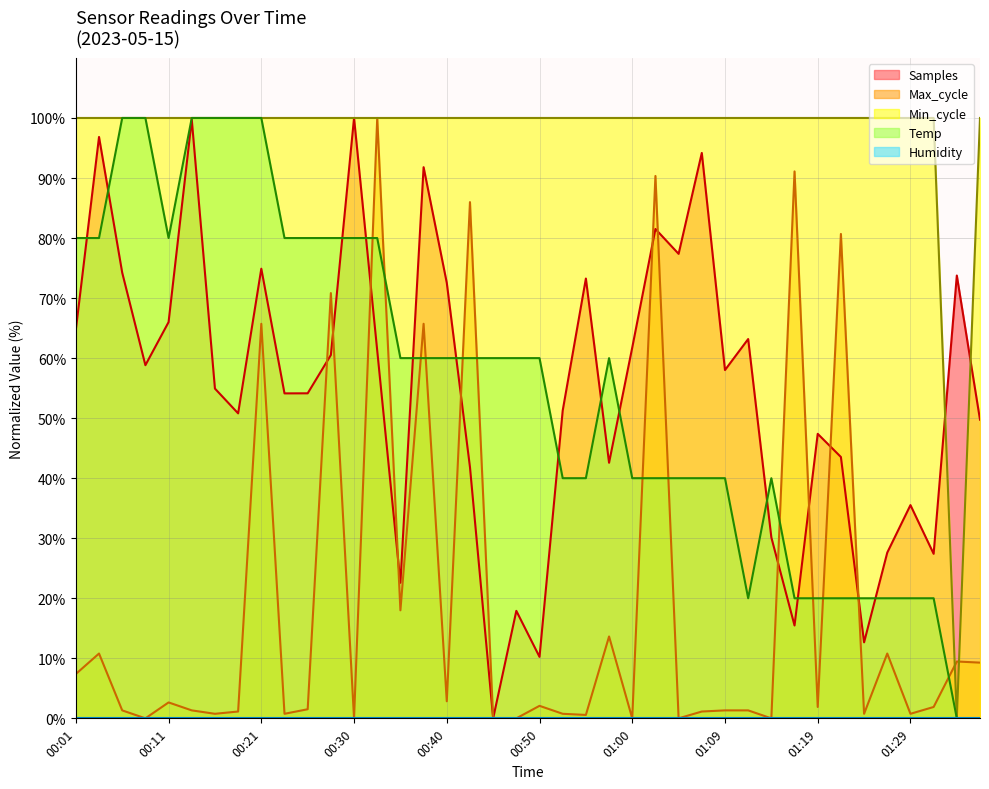

Count the number of data series in this chart.

5